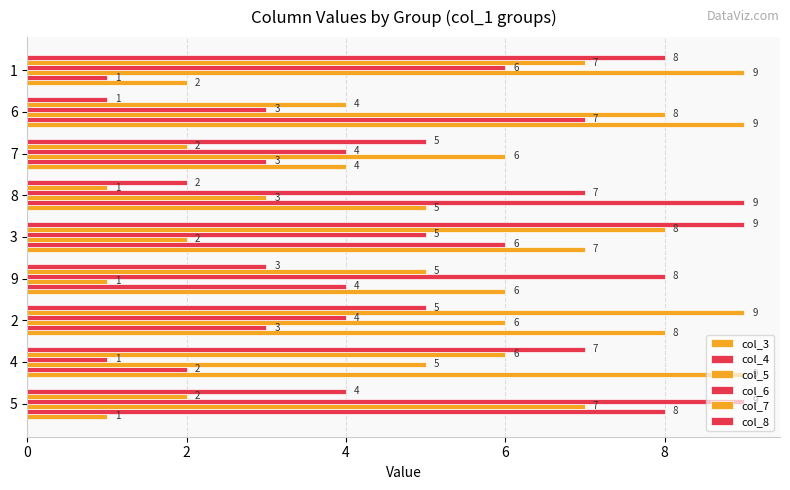

How many data points in col_4 are less than 4?

4